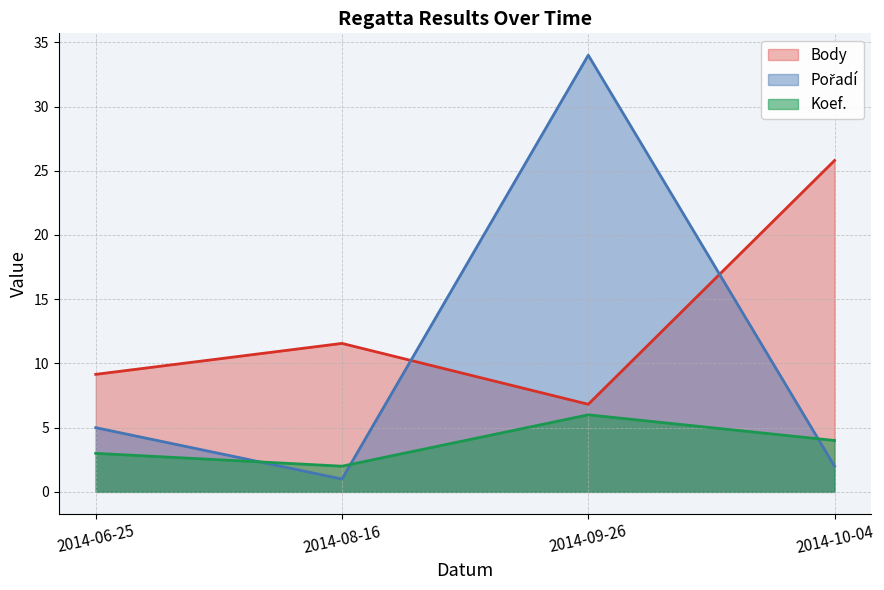

In Body, how many points are higher than both neighbors (excluding endpoints)?

1